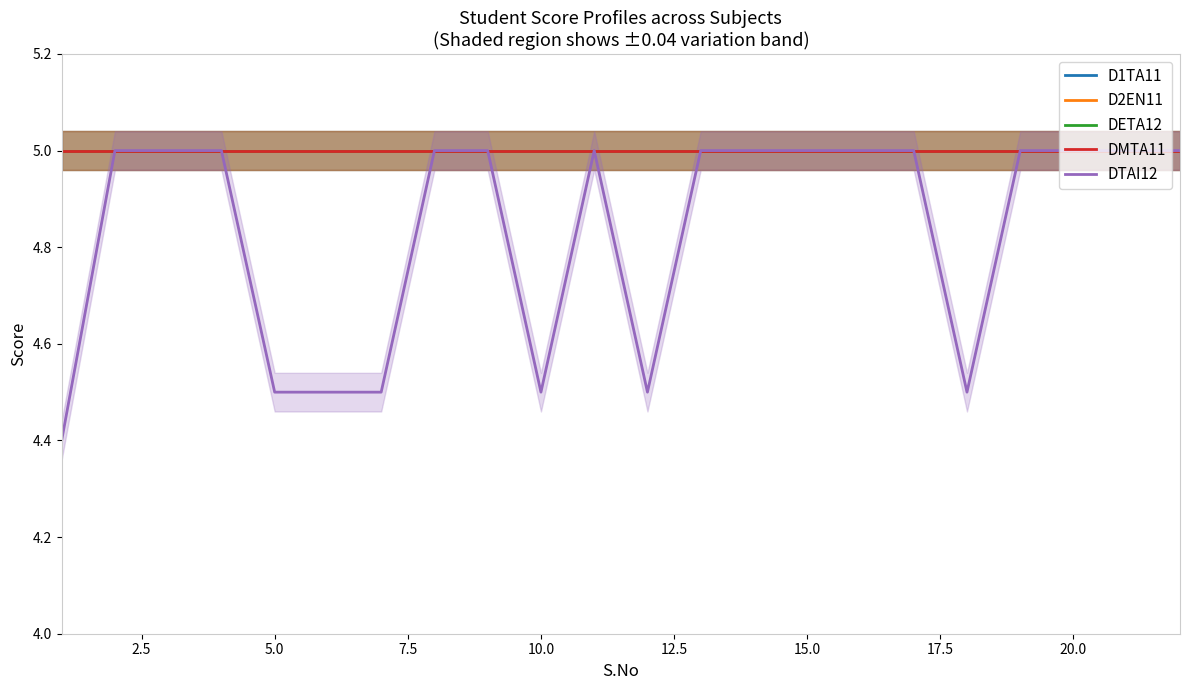

What is the maximum value shown in the chart?

5.0